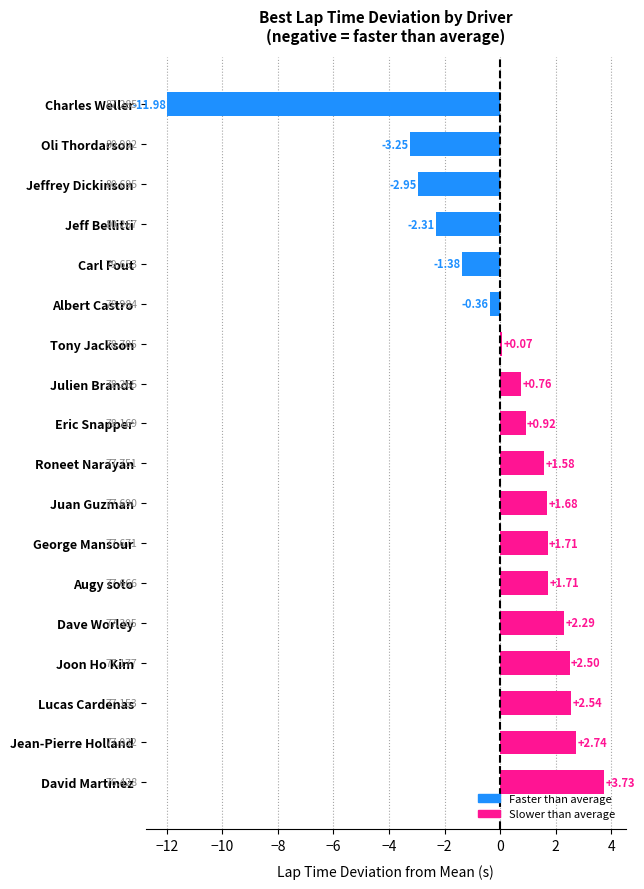

Where is the data nearest to the value -4?

Oli Thordarson